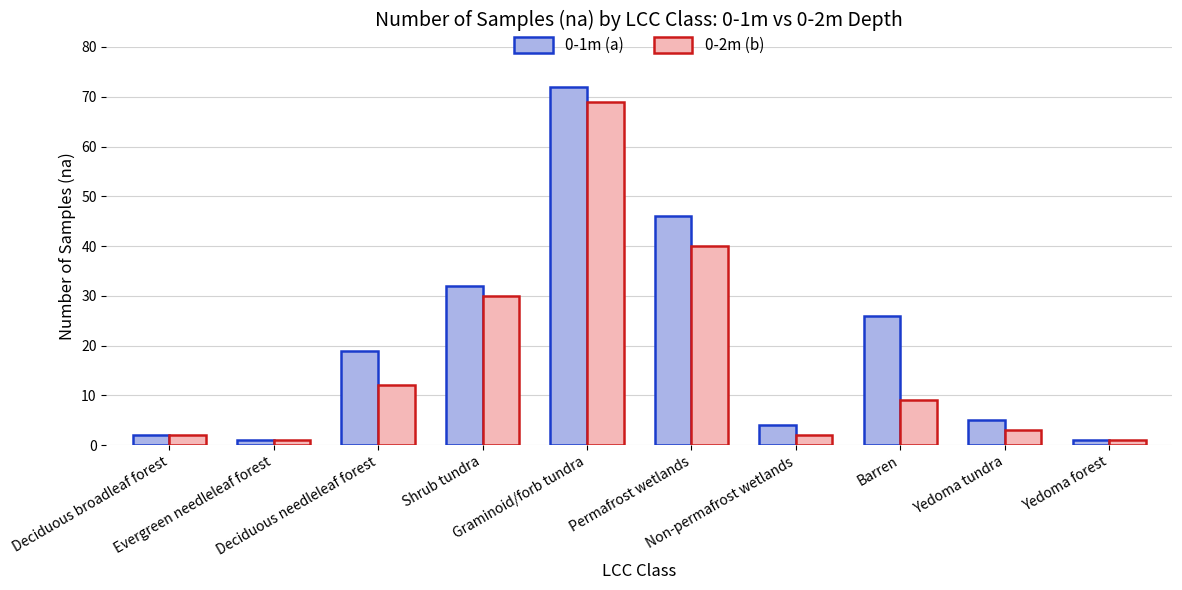

True or false: 0-1m (a) has a value of 46 at Permafrost wetlands.

True